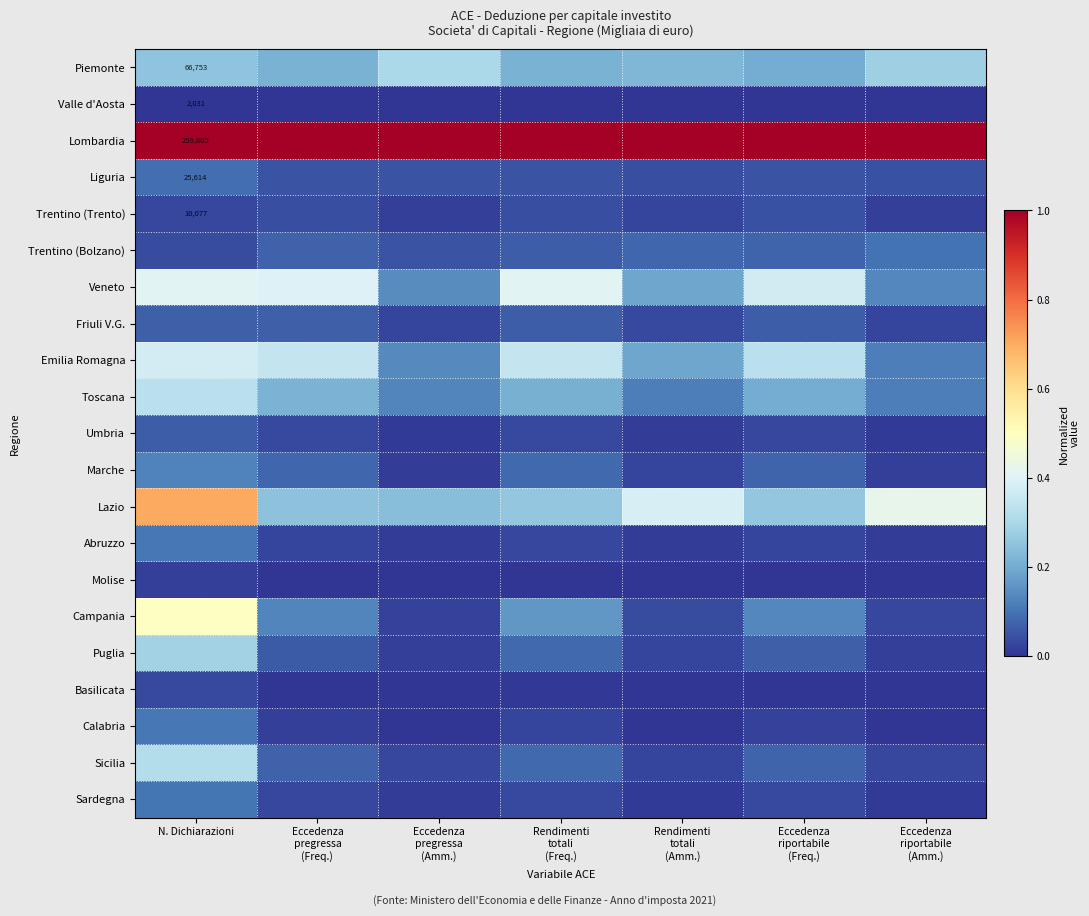

Rank the series by their maximum value, from highest to lowest.

Lombardia, Lazio, Campania, Veneto, Emilia Romagna, Toscana, Sicilia, Piemonte, Puglia, Marche, Abruzzo, Calabria, Sardegna, Trentino (Bolzano), Liguria, Friuli V.G., Umbria, Trentino (Trento), Basilicata, Molise, Valle d'Aosta